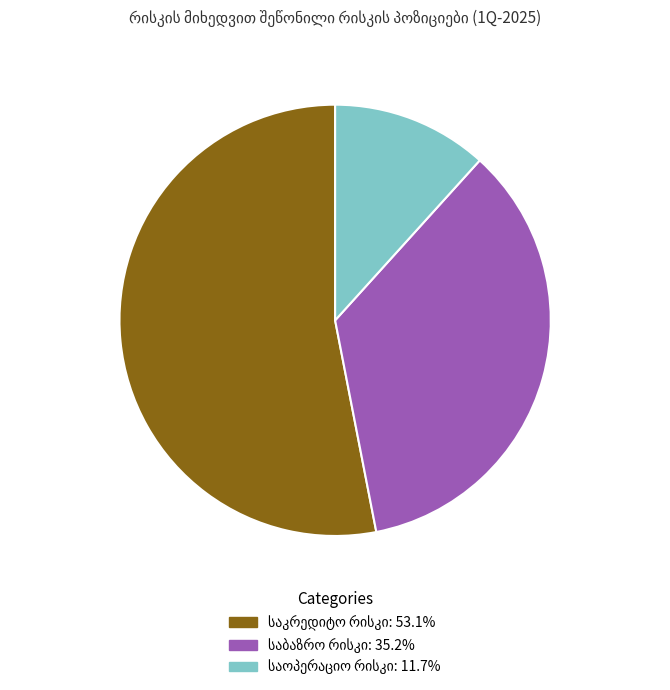

Is there any slice that represents more than half of the pie?

Yes